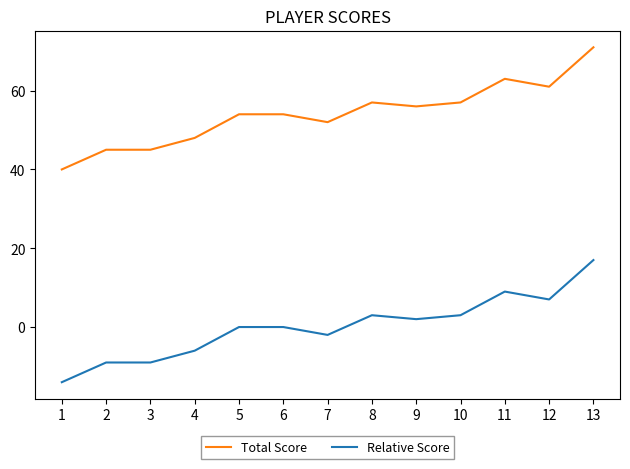

List the series in order of their overall mean, lowest first.

Relative Score, Total Score